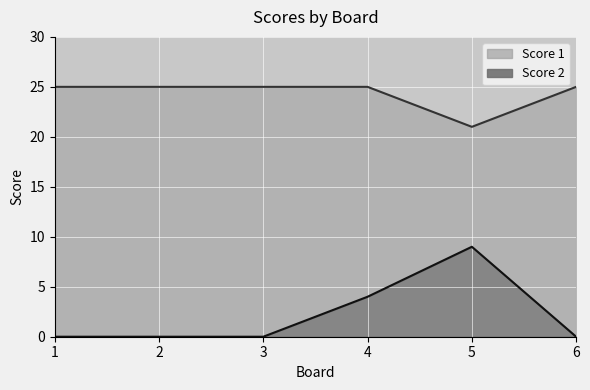

True or false: Score 1 and Score 2 intersect in this chart.

False